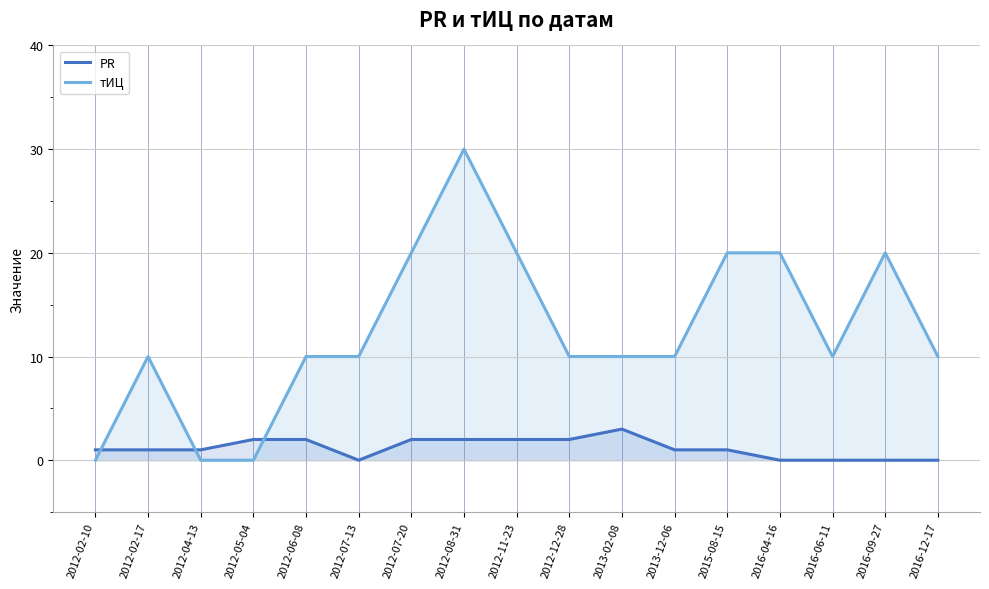

After their last crossing, which series has the higher values: тИЦ or PR?

тИЦ